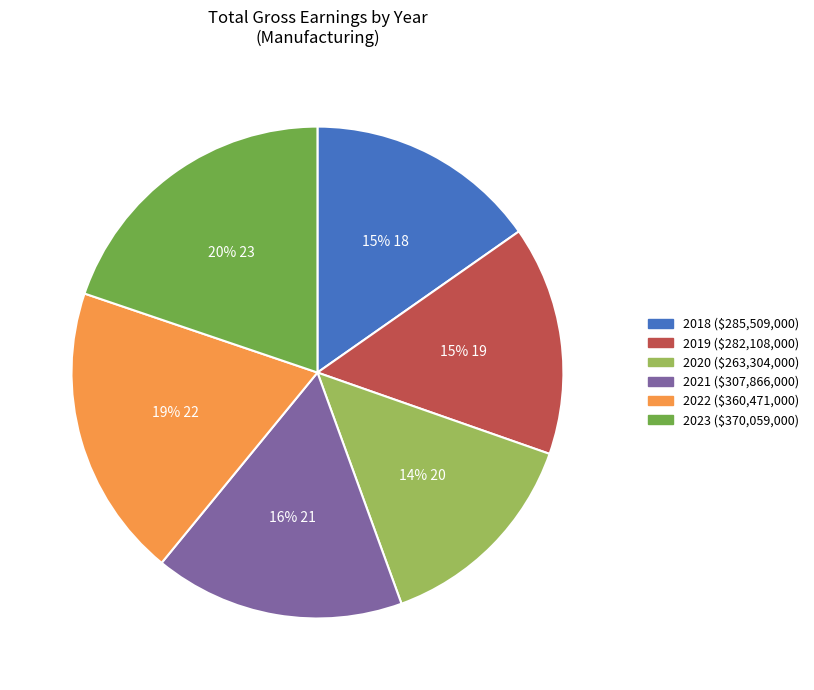

Does any single category account for the majority?

No